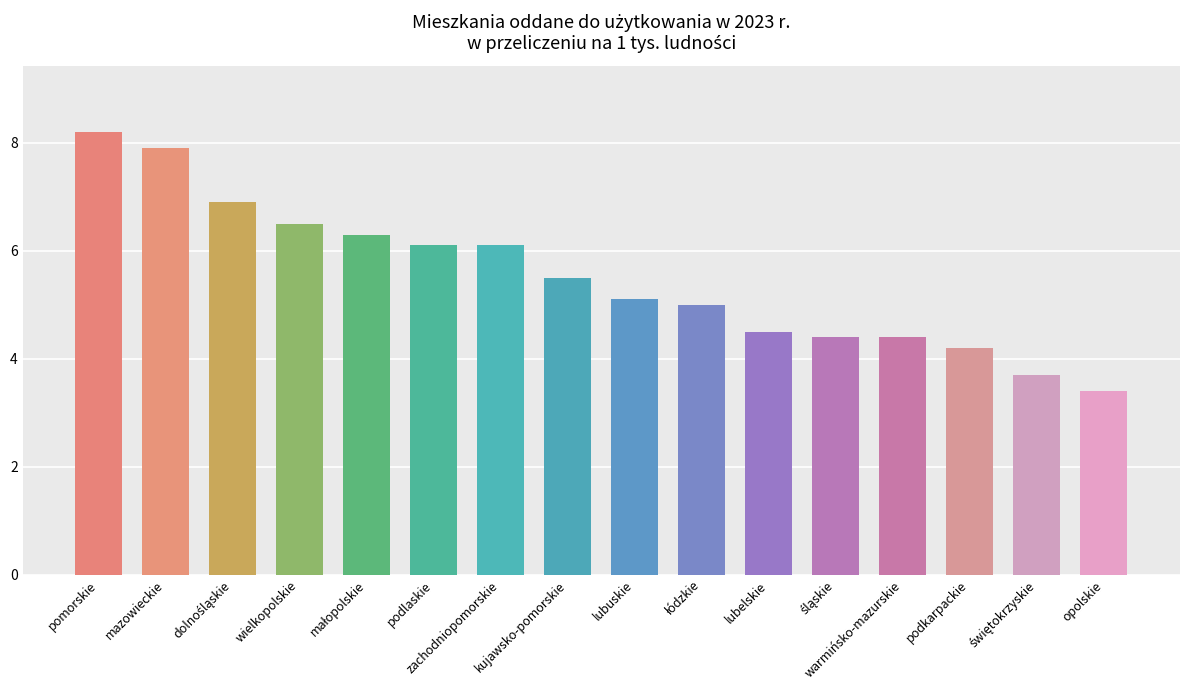

How many bars are there in total?

16